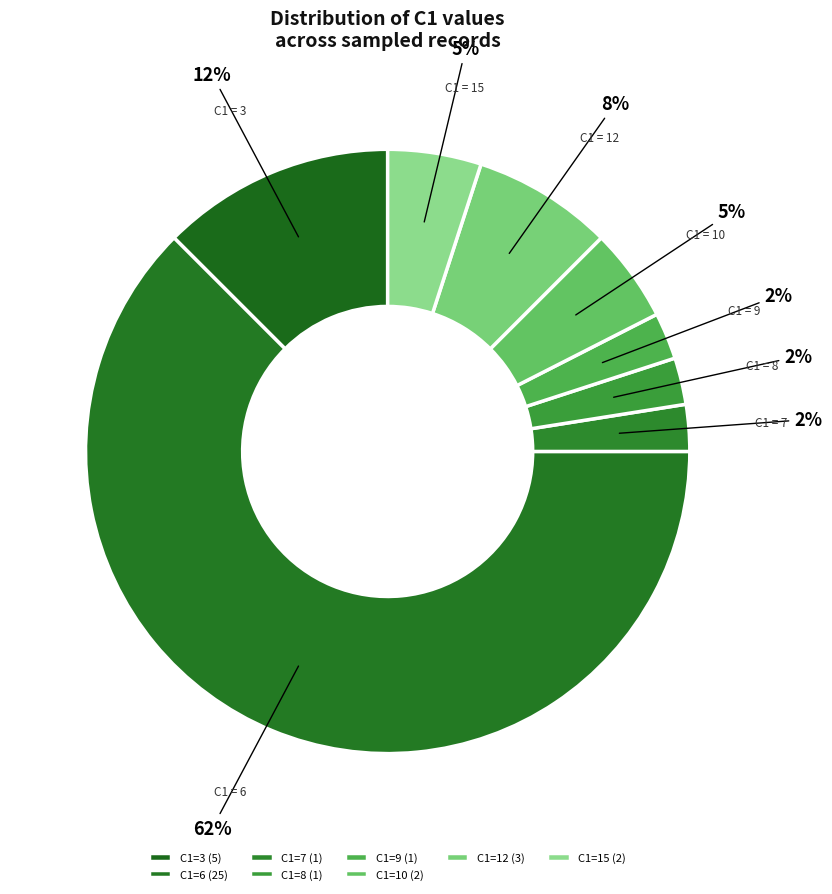

Which category has the biggest portion of the pie?

C1=6 (25)